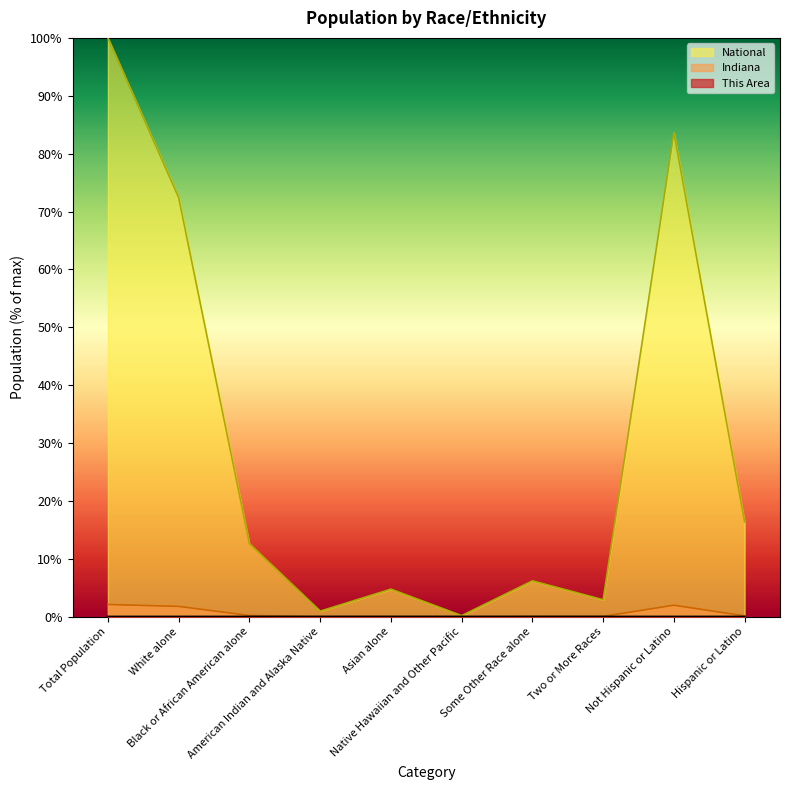

What is the label of the 9th point from the right?

White alone